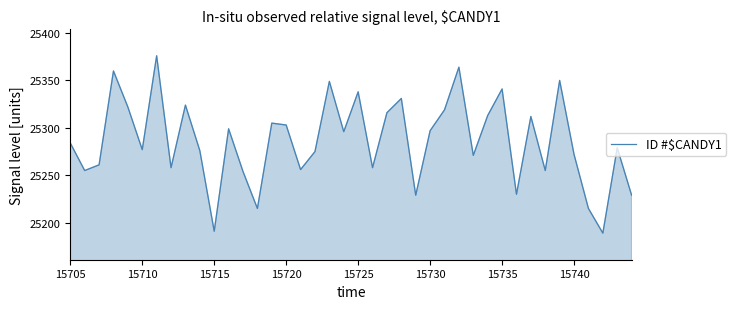

What is the minimum value shown in the chart?

25189